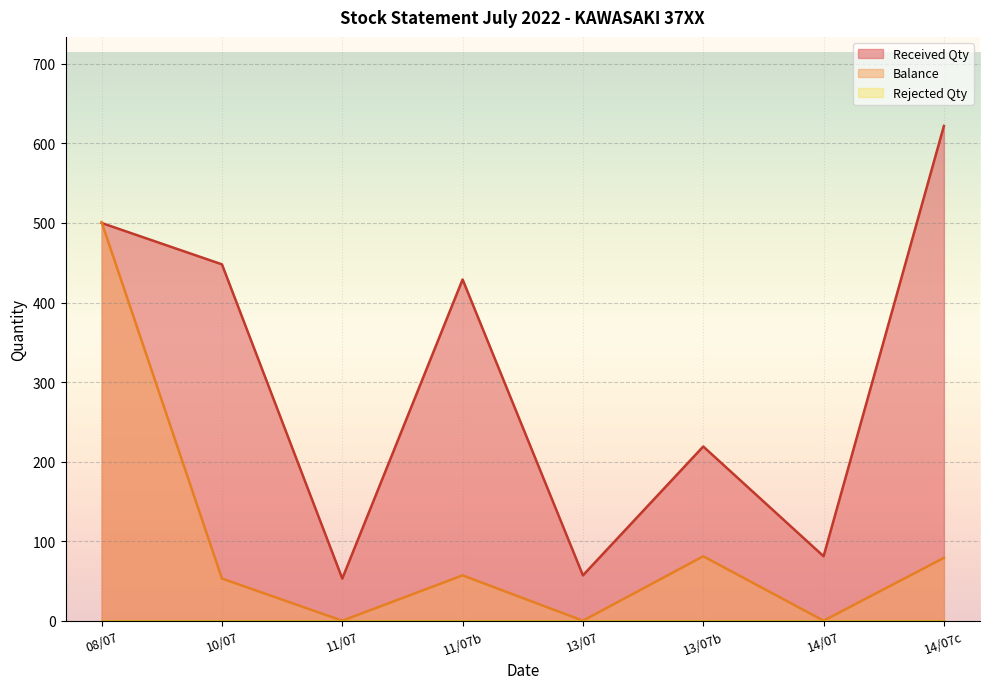

Which series has the widest spread of values?

Received Qty